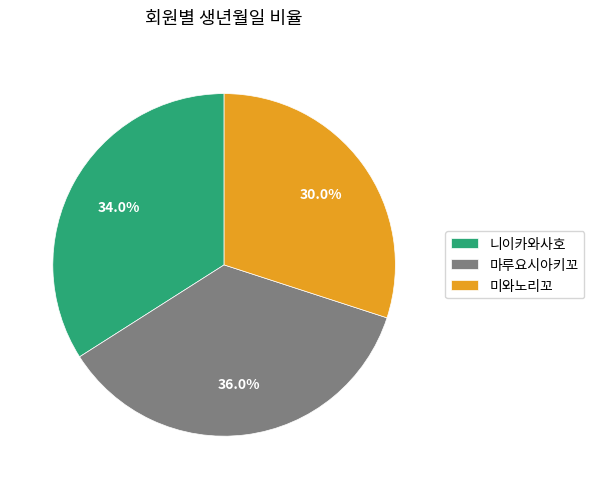

To the nearest percent, what is the difference between the largest and smallest slice percentages?

6%